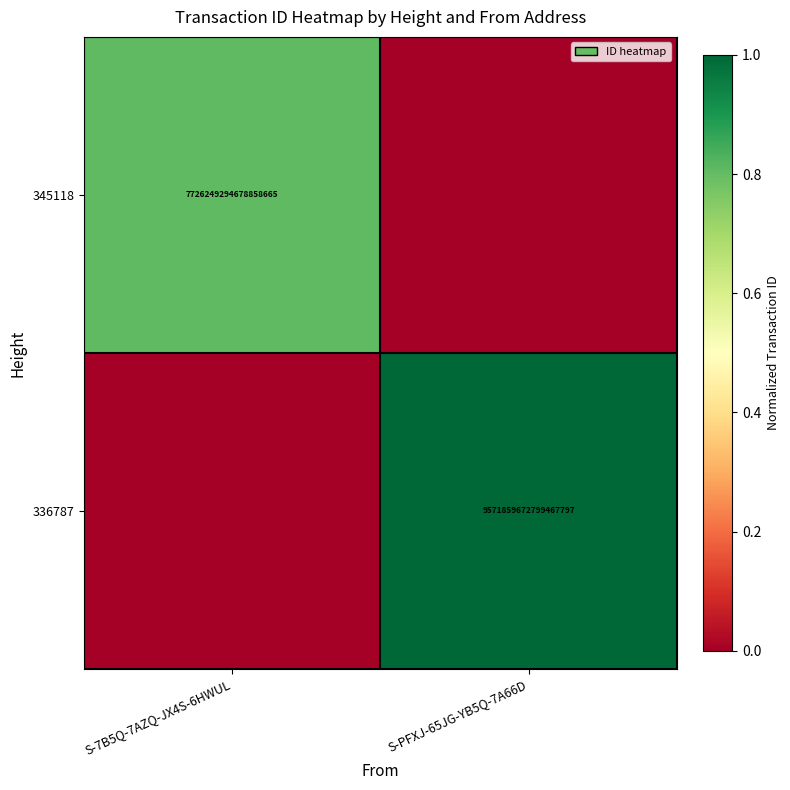

Is the value of 345118 at S-7B5Q-7AZQ-JX4S-6HWUL greater than the value of 336787 at S-PFXJ-65JG-YB5Q-7A66D?

No